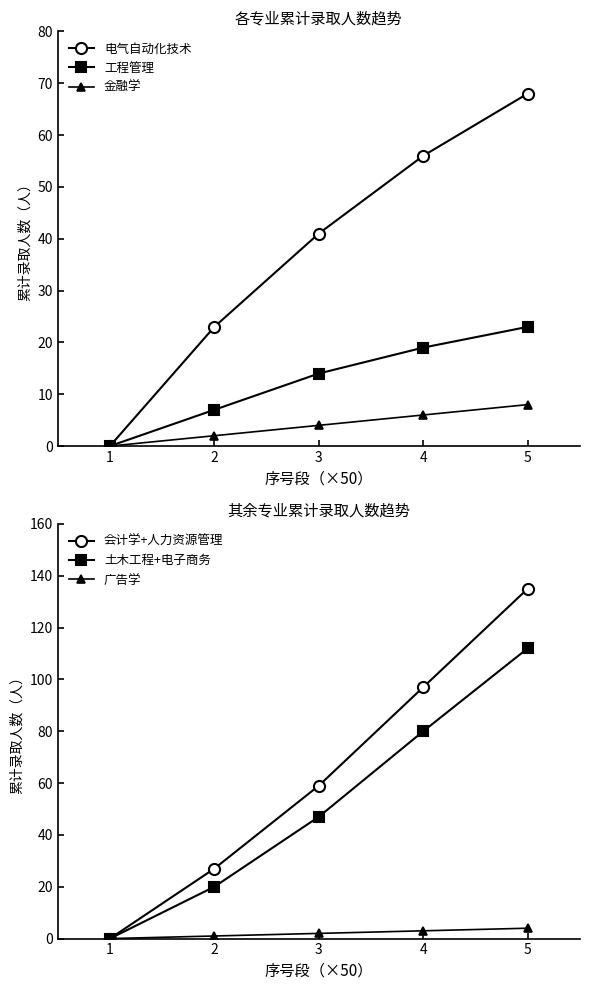

True or false: 金融学 has more than 1 interior local peaks.

False